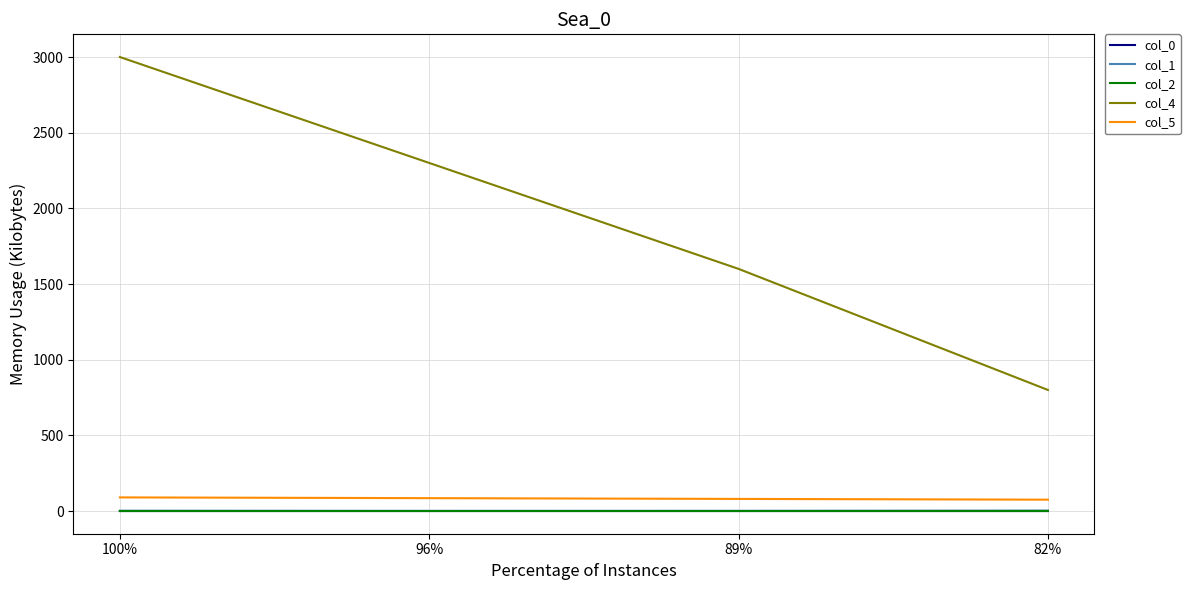

True or false: col_2 and col_1 cross at least once.

False